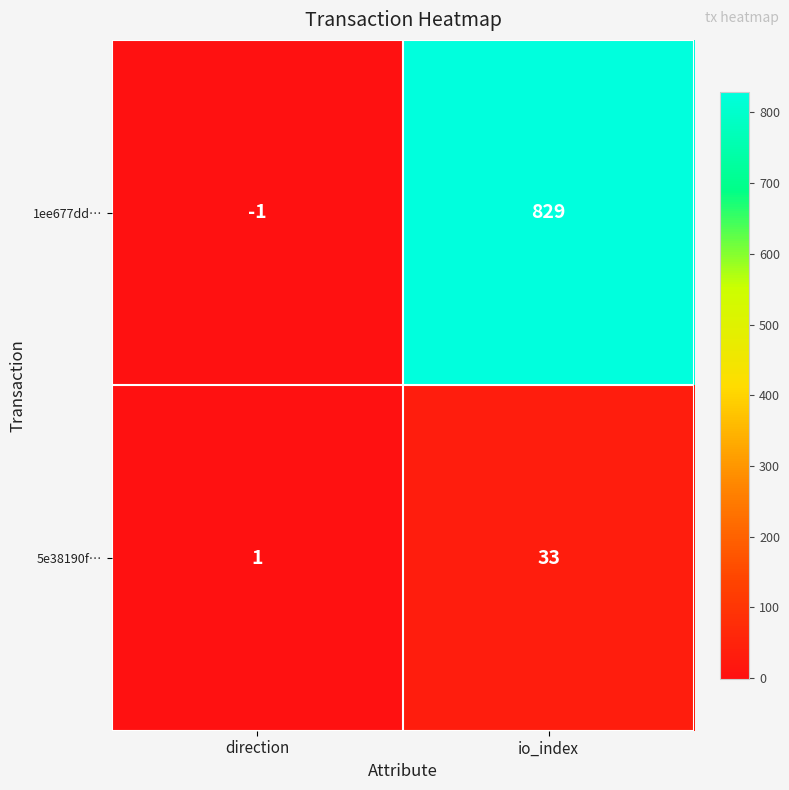

How many distinct data groups are displayed?

2